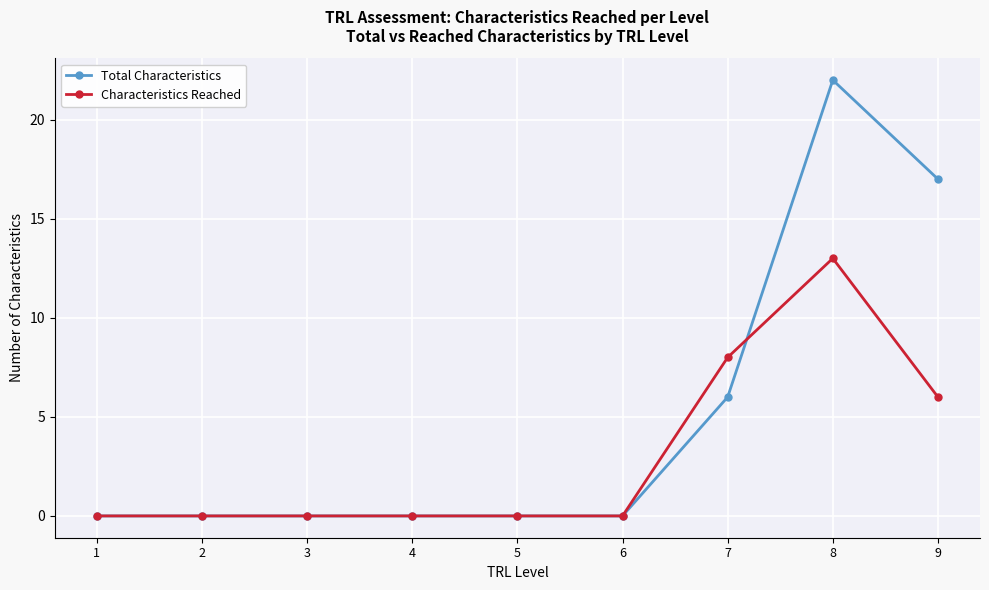

At which category does the chart reach its peak across all series?

8